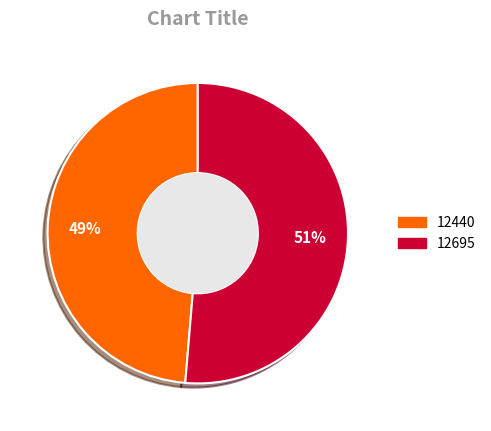

To the nearest percent, what portion does 12695 represent?

51%